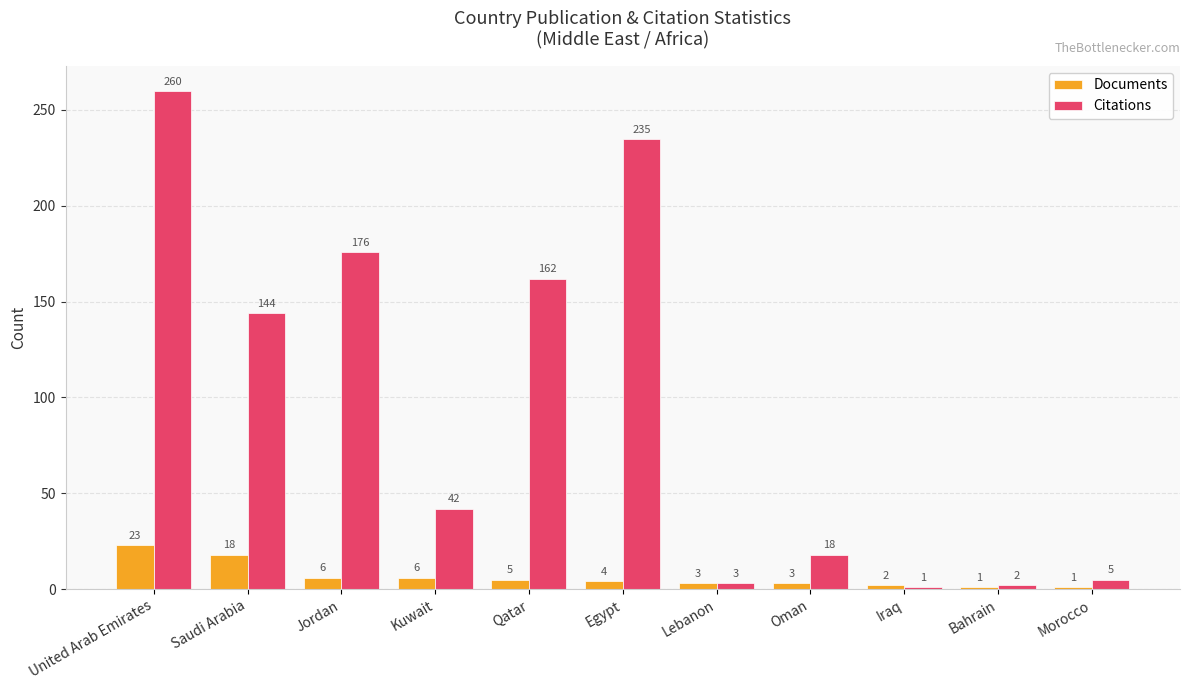

How many bars are there in each group?

2